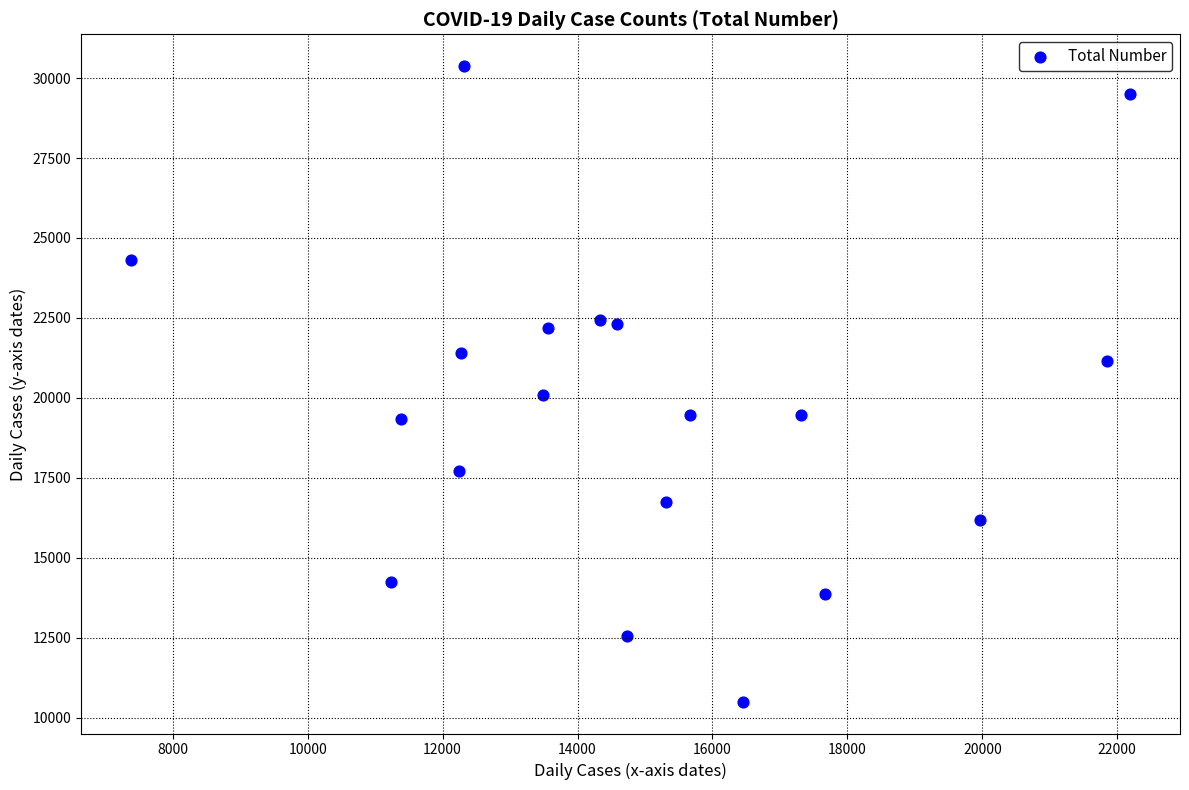

What Y value in the scatter plot is closest to 20436?

20081